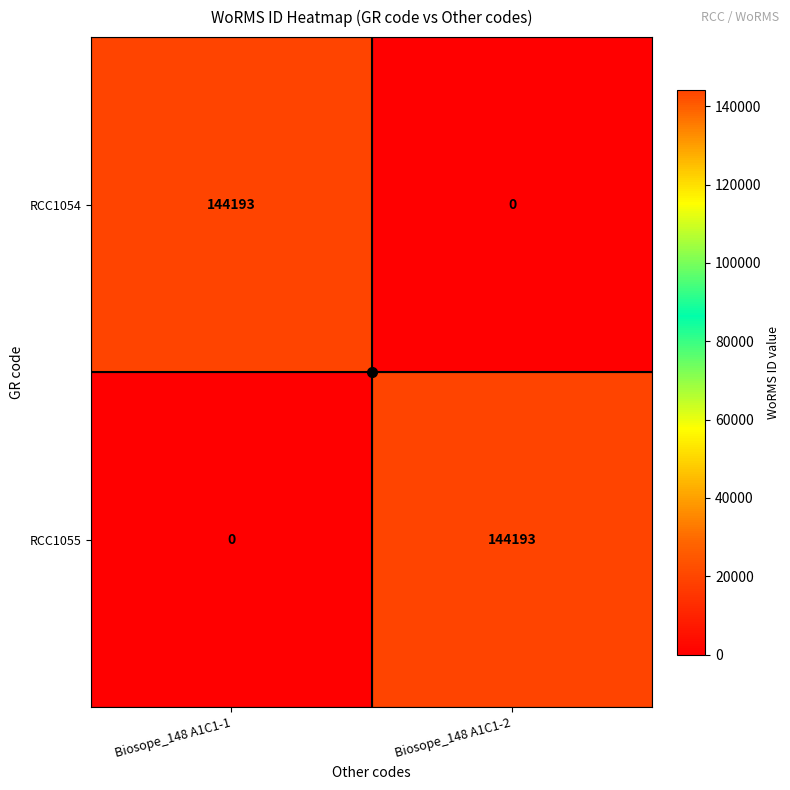

What is the total value across all series at Biosope_148 A1C1-2?

144193